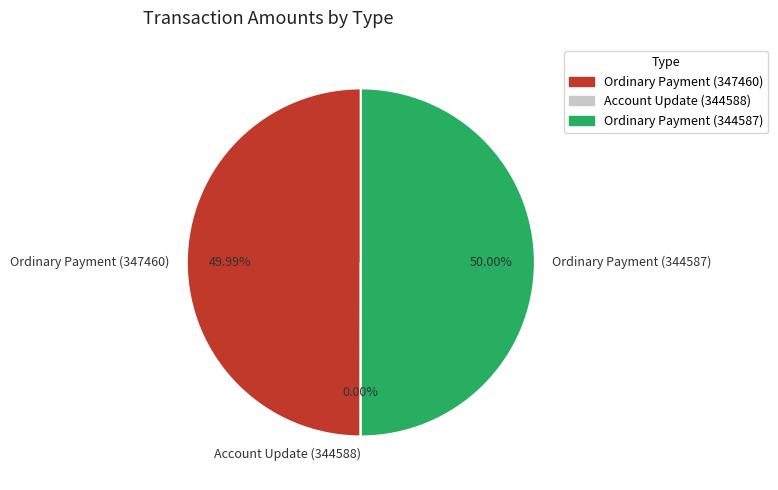

Count the number of slices in the pie.

3